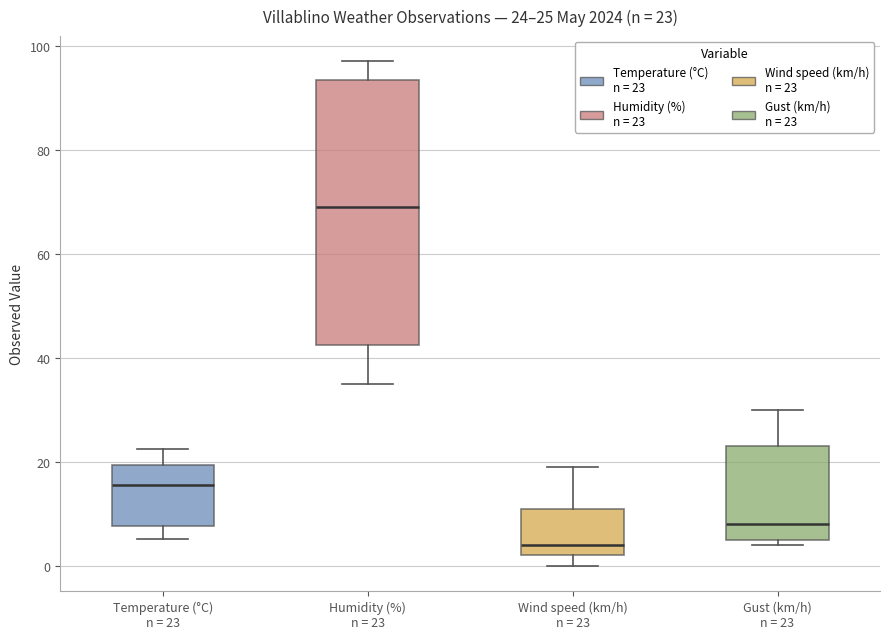

Which box has the highest median line?

Humidity (%) n = 23